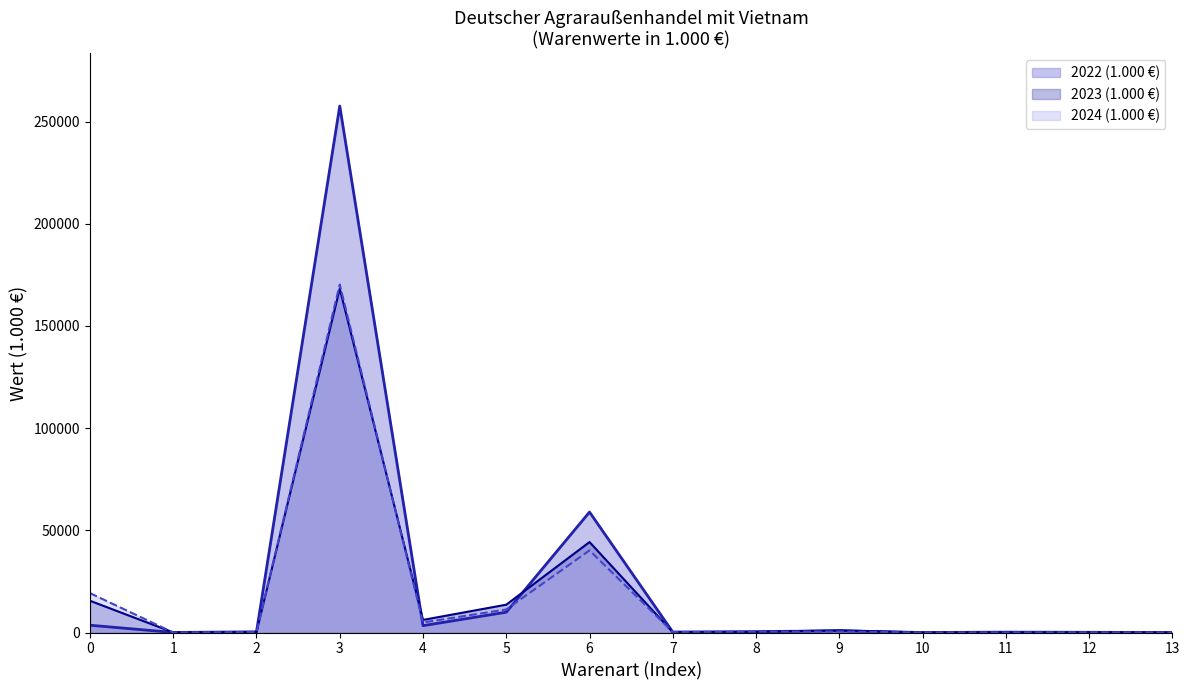

At which category is the sum across all series the highest?

3